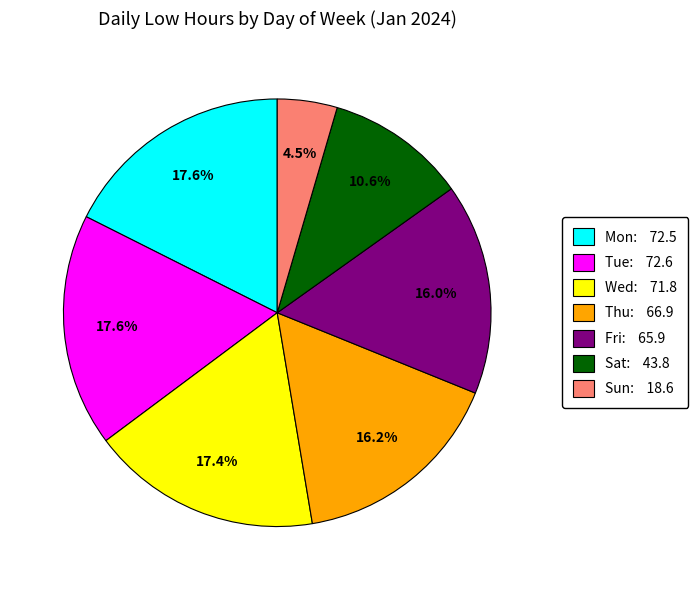

Is the sum of Sun: 18.6 and Thu: 66.9 greater than half?

No